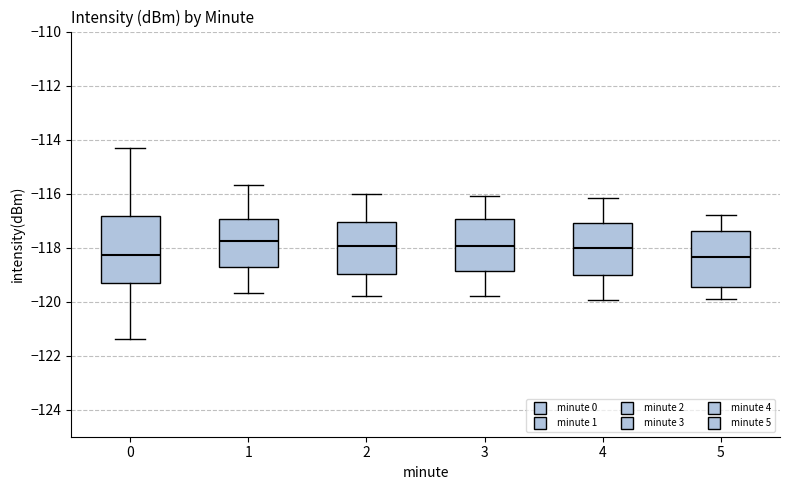

Which box is the tallest, from its lower edge to its upper edge?

0